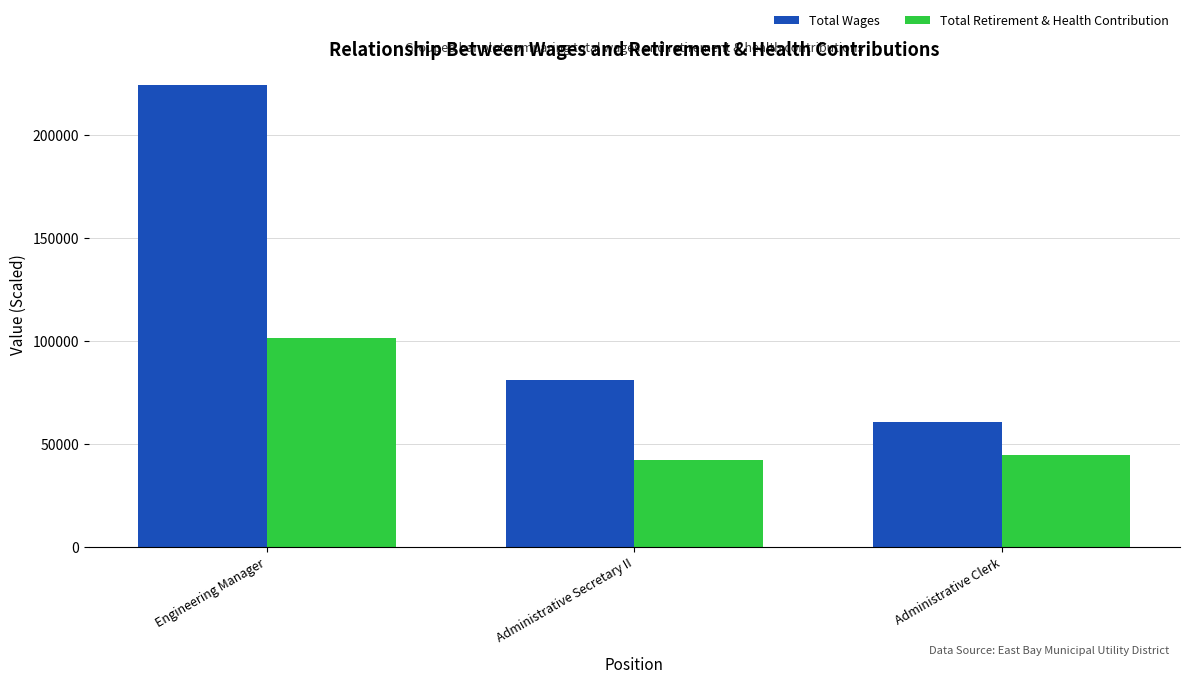

Is the value of Total Wages at Administrative Clerk greater than the value of Total Retirement & Health Contribution at Administrative Secretary II?

Yes